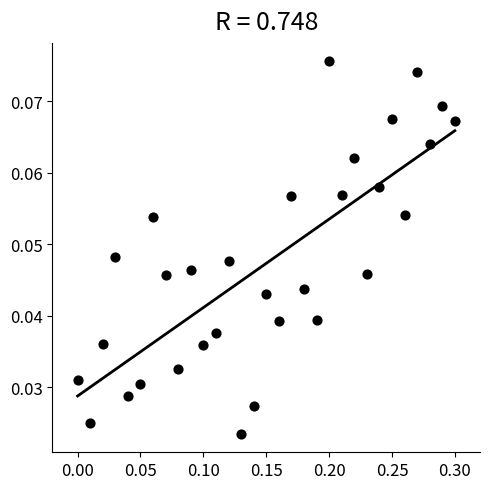

What is the range of X values (max minus min)?

0.3